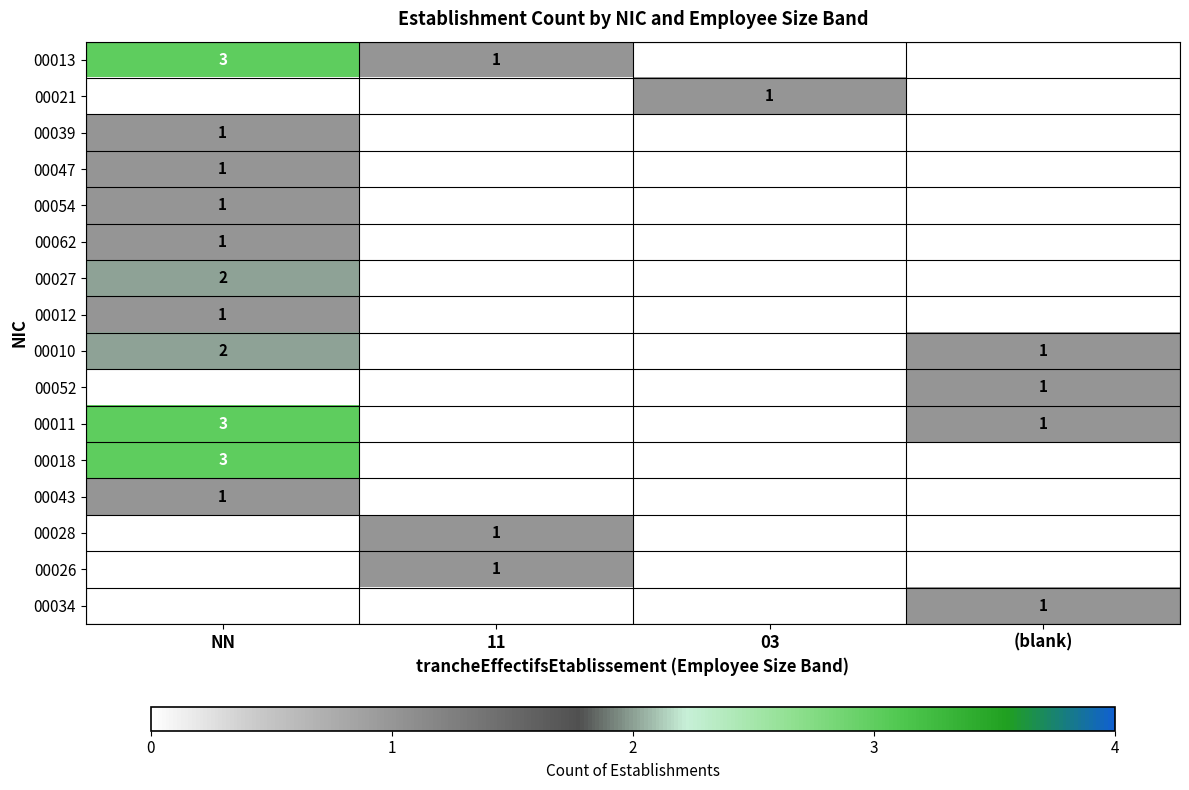

At which category is the sum across all series the highest?

NN